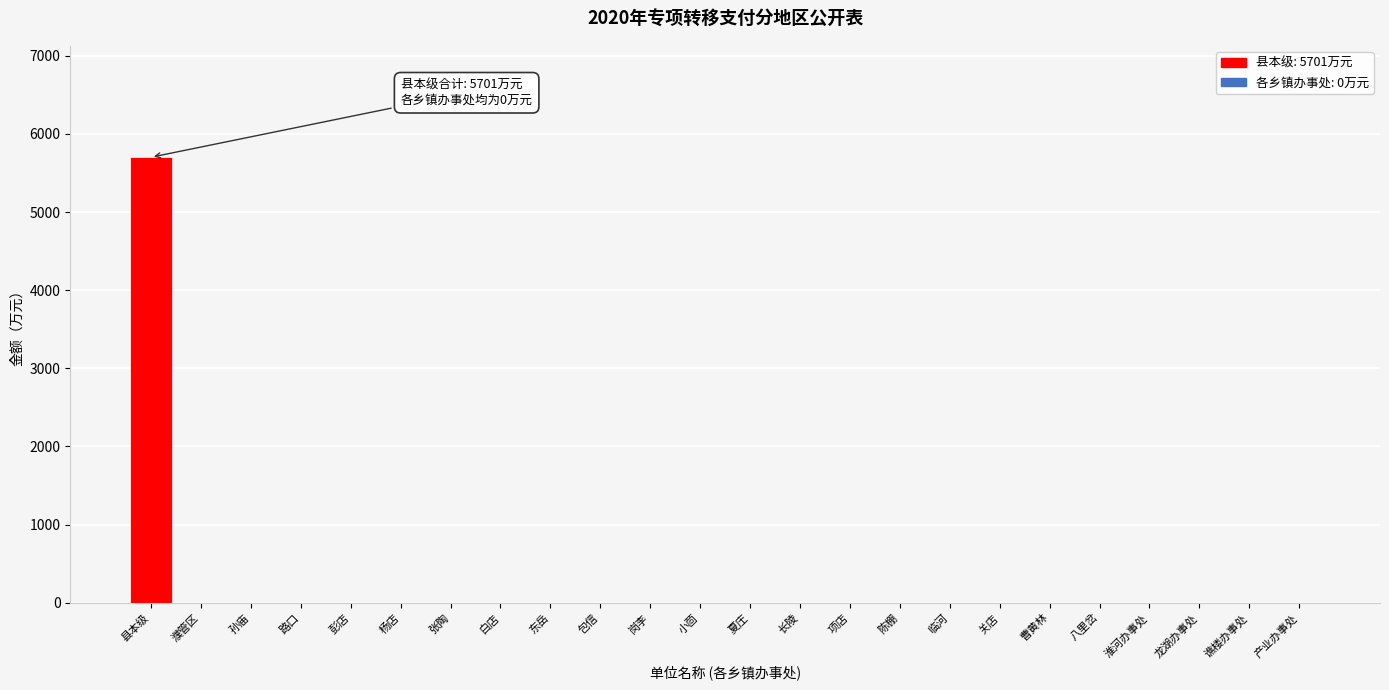

Reading right to left, what are all the values shown in this chart?

产业办事处=0	谯楼办事处=0	龙湖办事处=0	淮河办事处=0	八里岔=0	曹黄林=0	关店=0	临河=0	陈棚=0	项店=0	长陵=0	夏庄=0	小茴=0	岗李=0	包信=0	东岳=0	白店=0	张陶=0	杨店=0	彭店=0	路口=0	孙庙=0	濮管区=0	县本级=5701